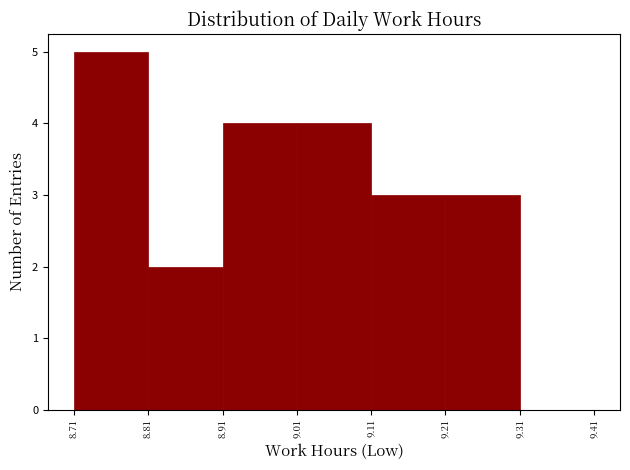

Over which range of the x-axis is the bar tallest?

8.71 to 8.81